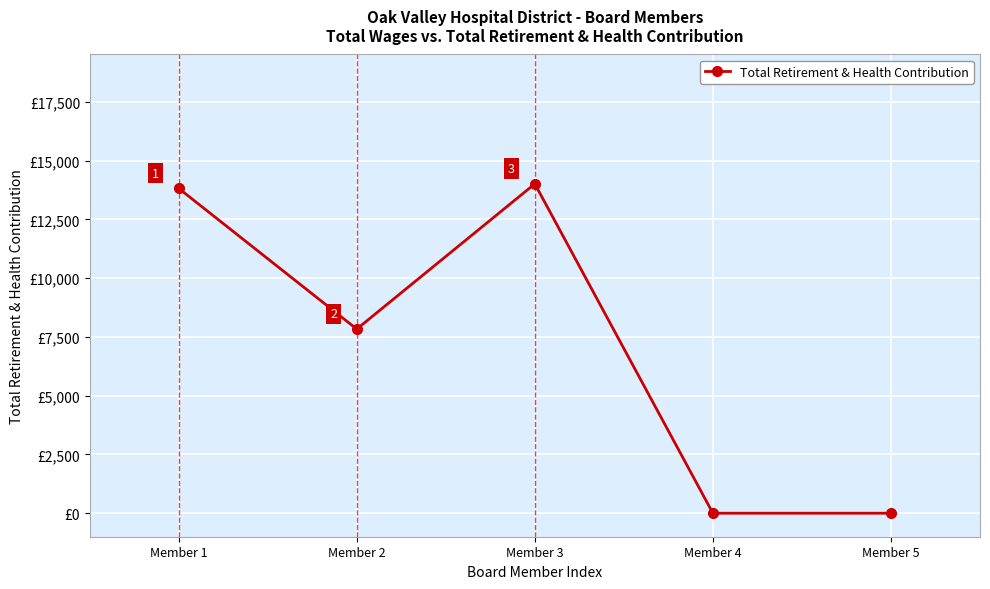

At which category does the chart reach its peak across all series?

Member 3